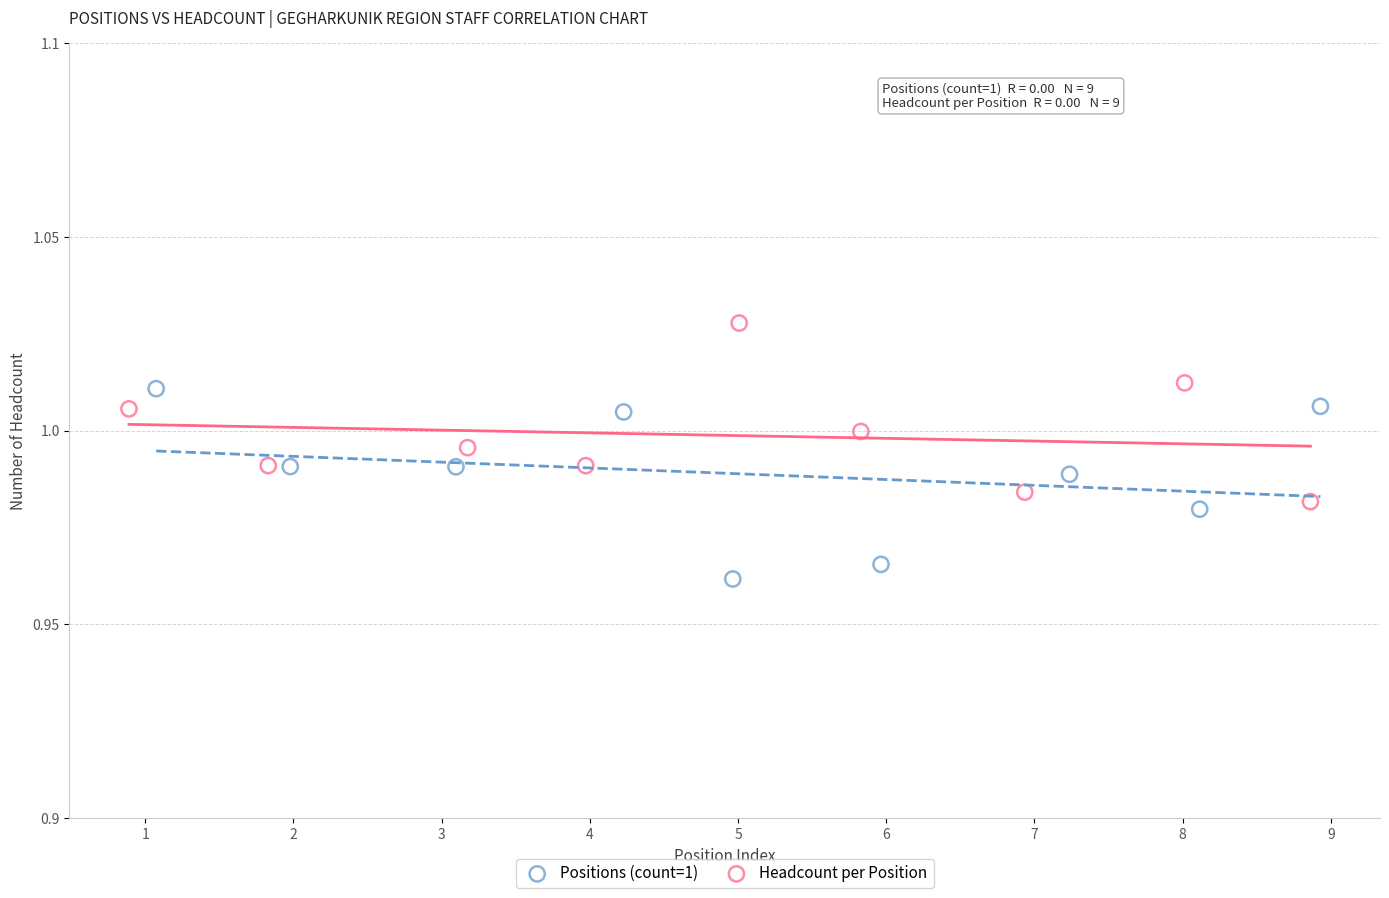

Which series reaches the minimum Y coordinate?

Positions (count=1)